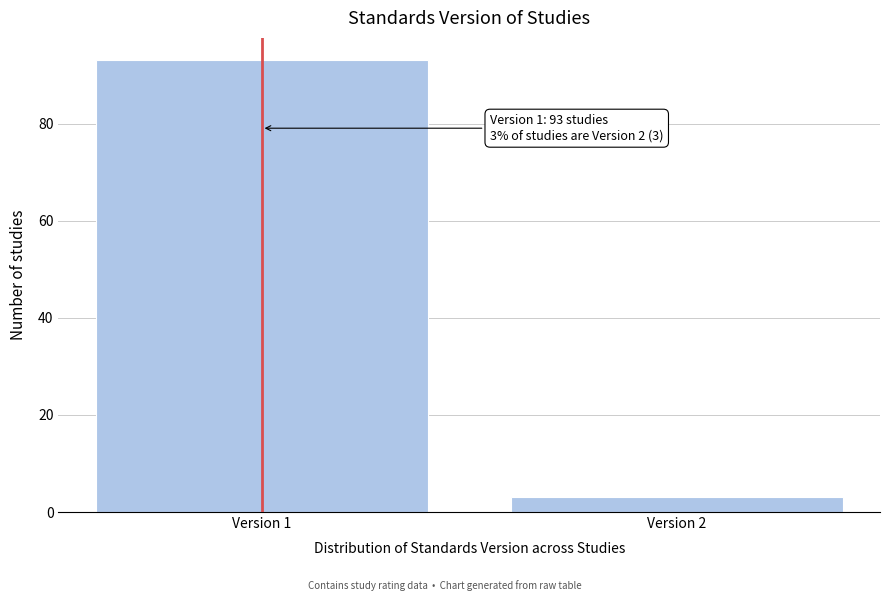

Reading left to right, list all the values displayed in this chart.

93	3